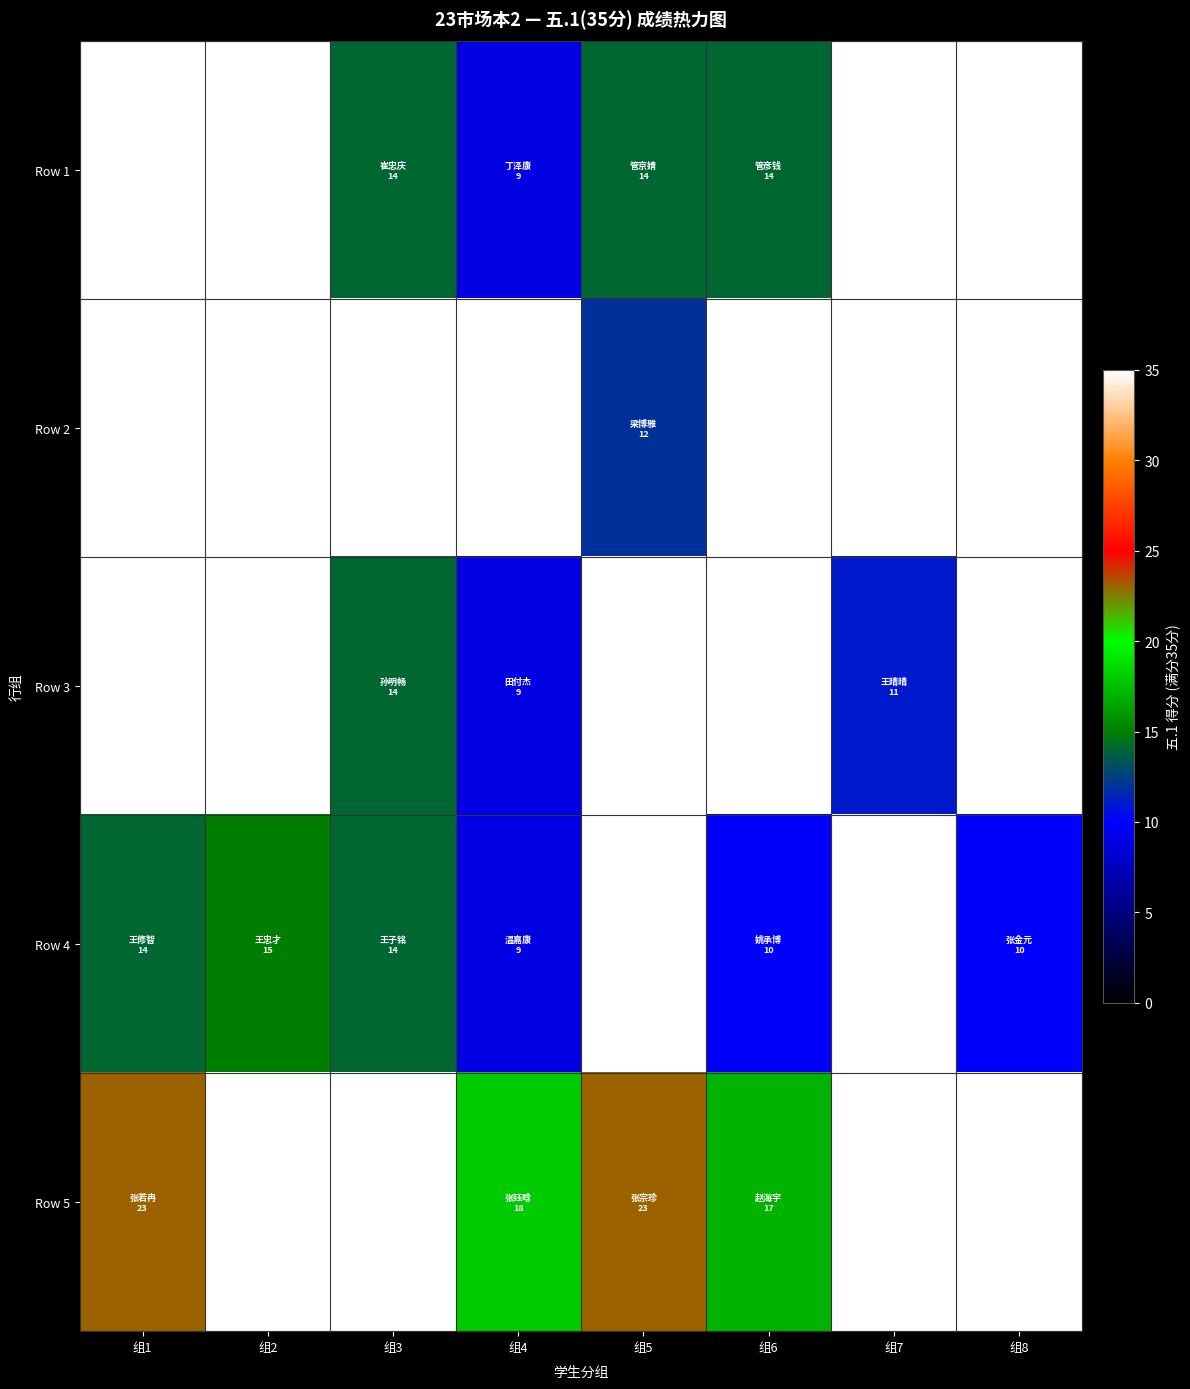

What is the spread (max minus min) of values at 组3?

21